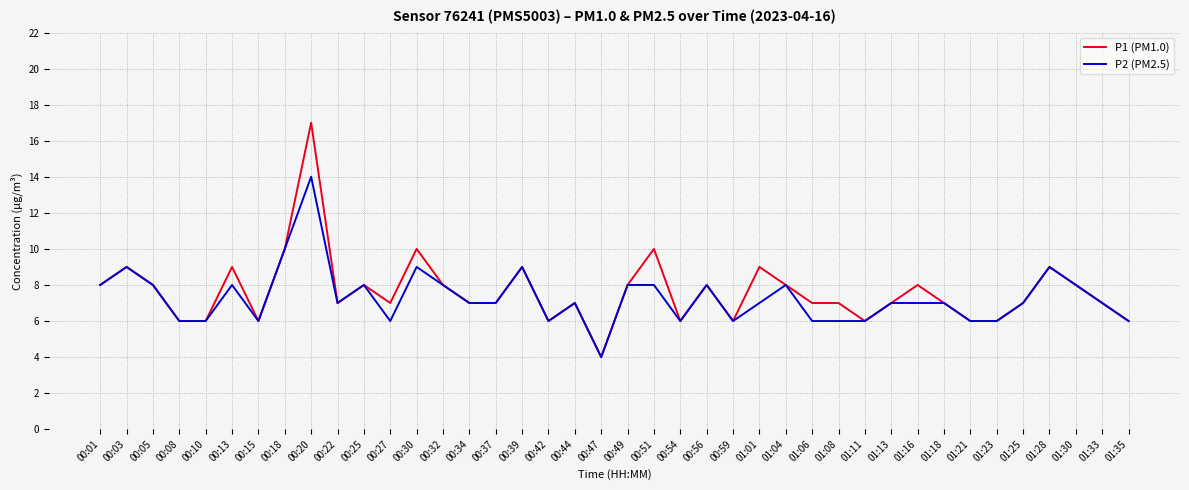

List the series in order of their peak value, highest first.

P1 (PM1.0), P2 (PM2.5)